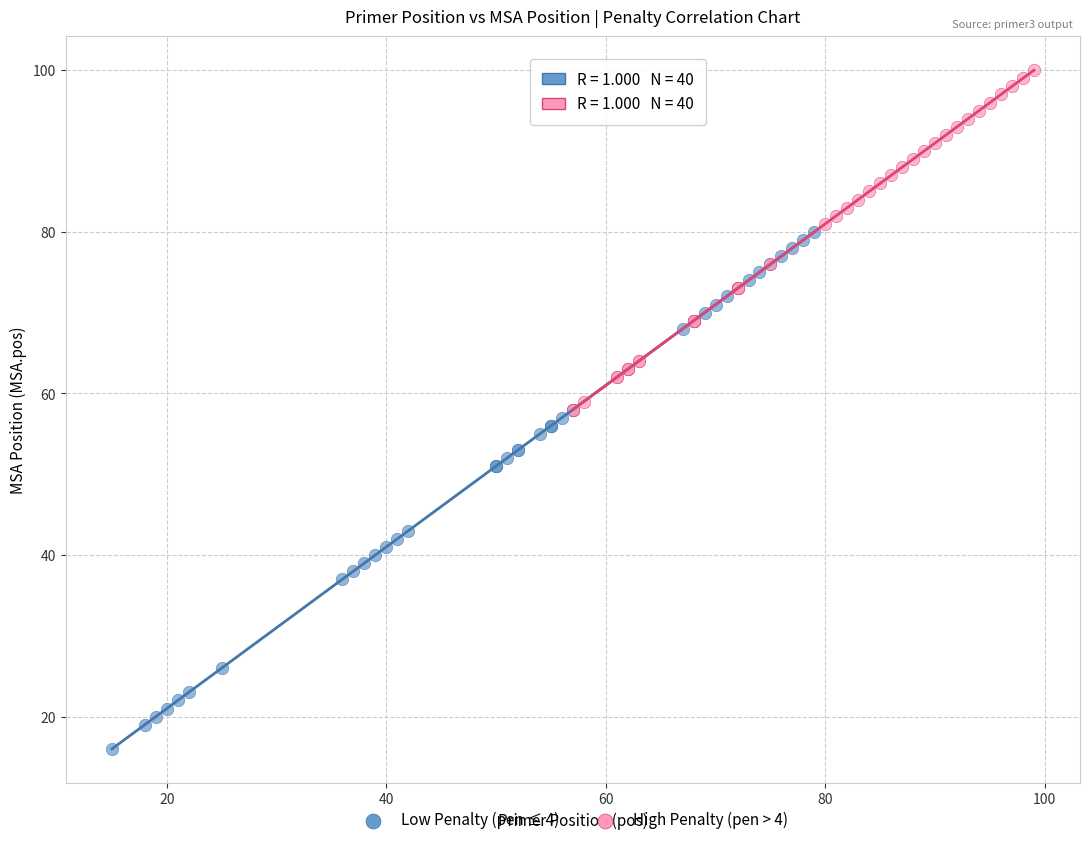

Which series reaches the minimum Y coordinate?

Low Penalty (pen ≤ 4)